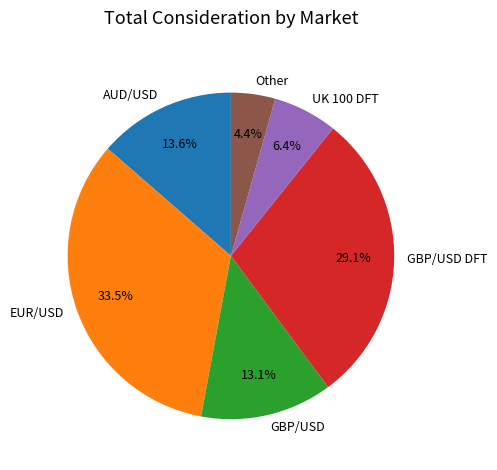

Approximately how many times larger is the value at EUR/USD compared to Other?

7.6